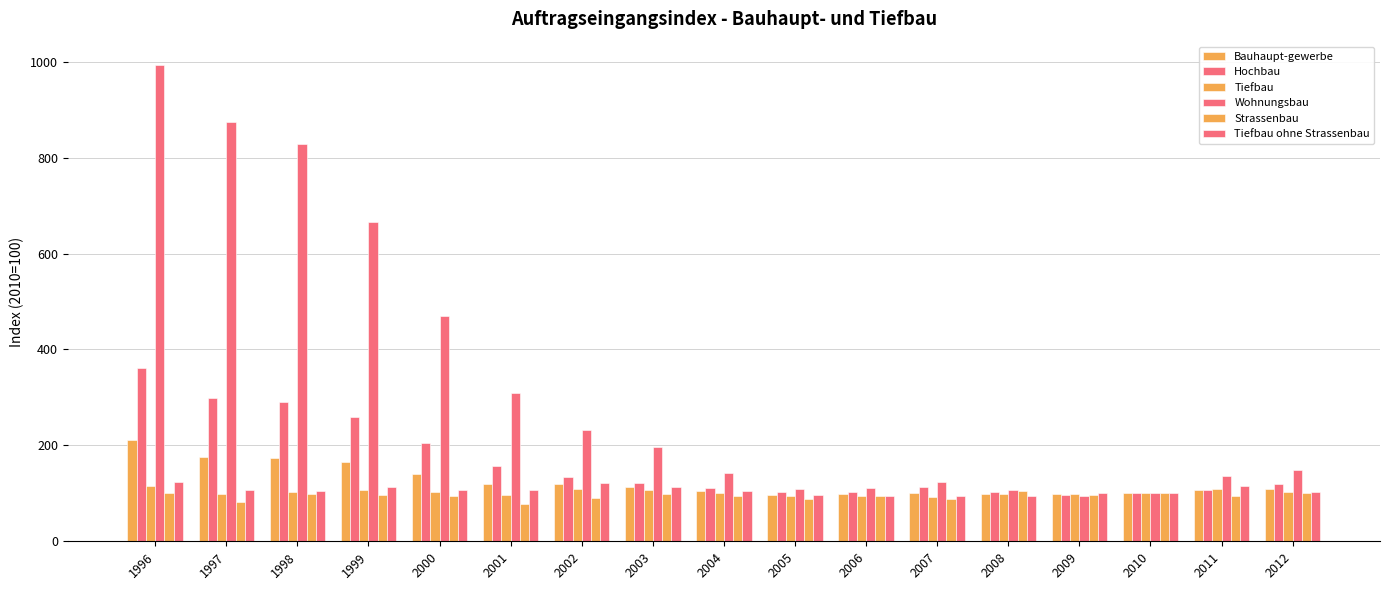

How many bars are there in each group?

6